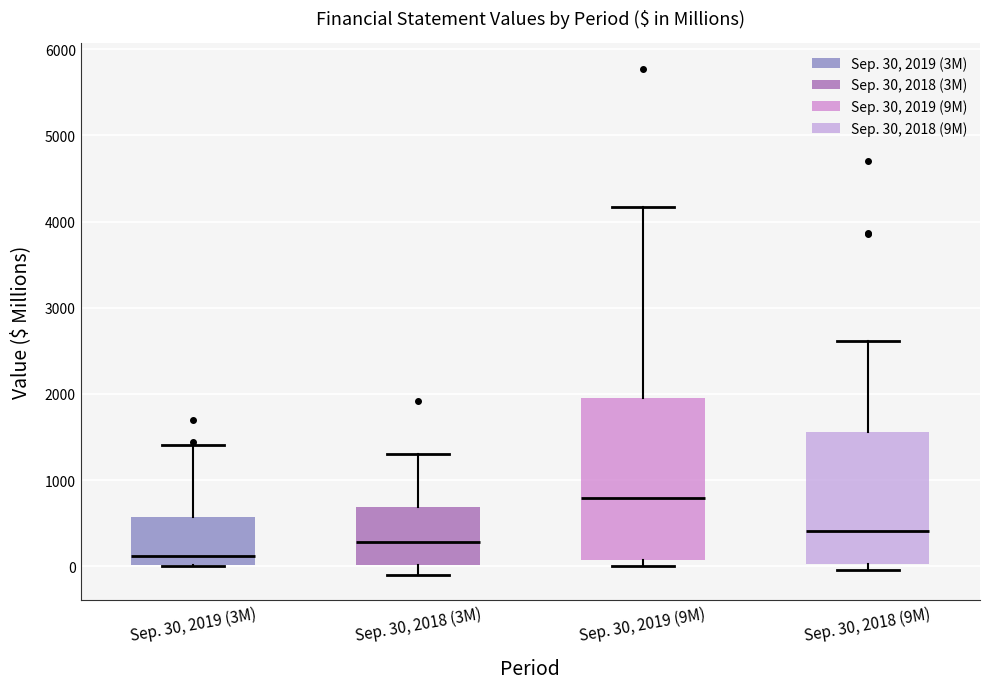

Which box is the tallest, from its lower edge to its upper edge?

Sep. 30, 2019 (9M)